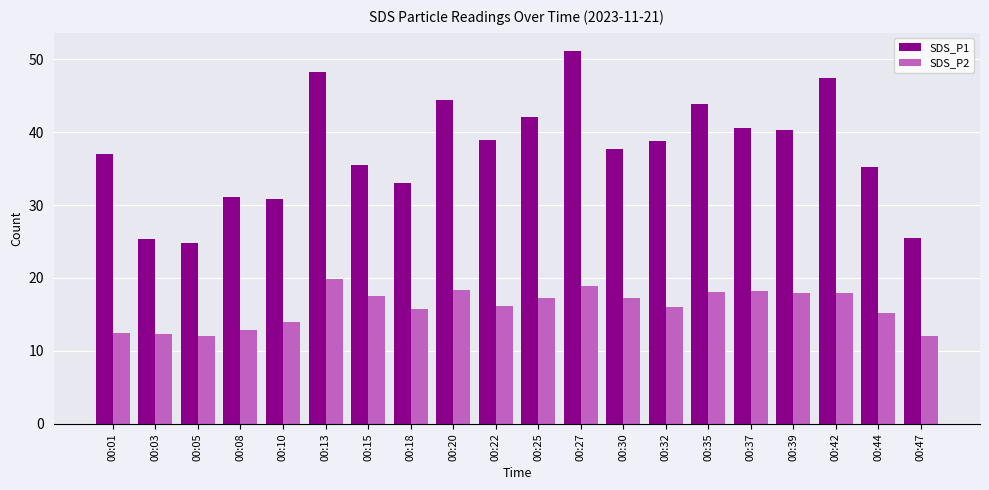

Which category has the highest value across all series?

00:27